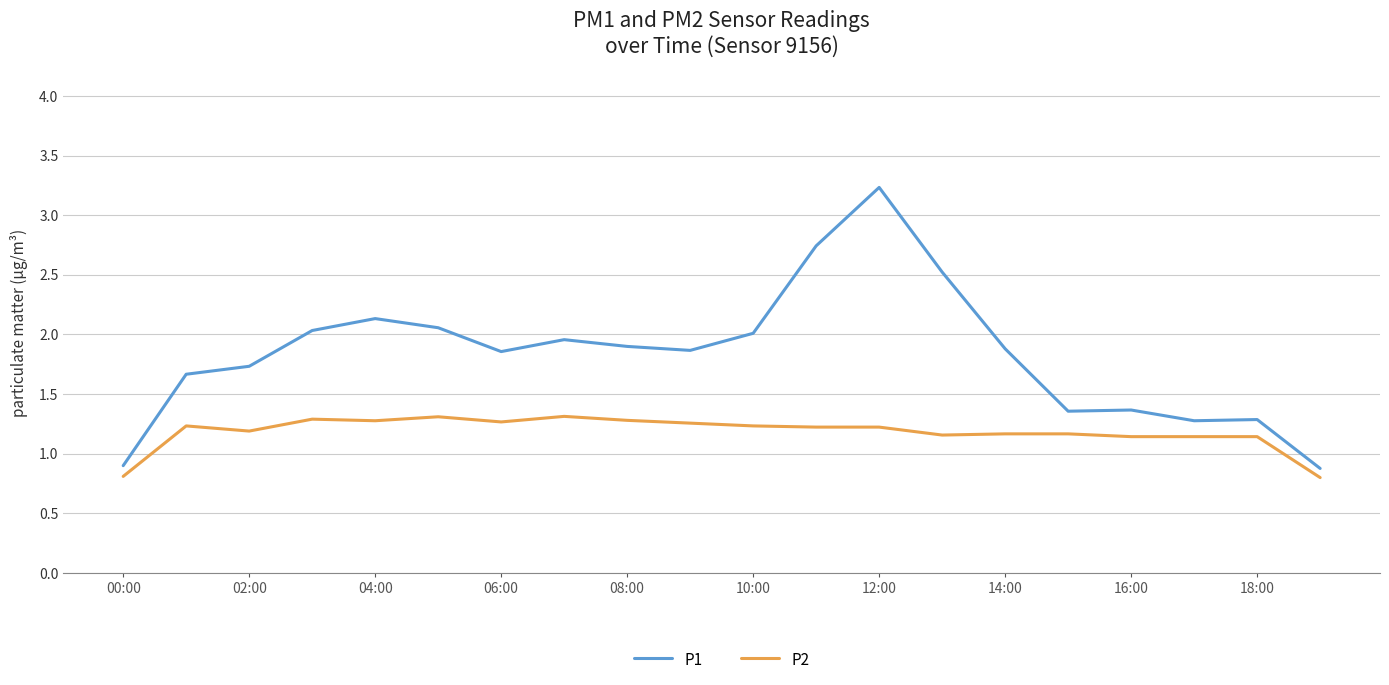

Which series has the largest total across all categories?

P1